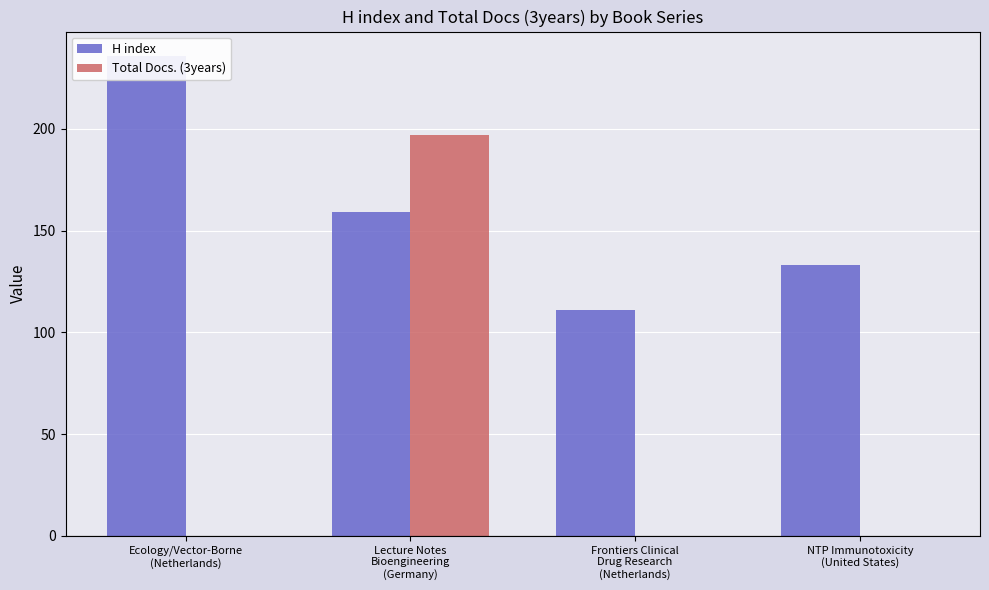

How many bars are there in total?

8